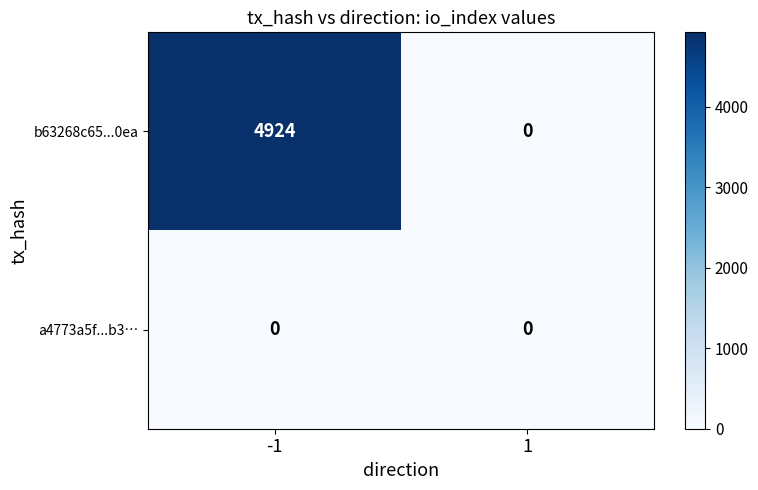

Between -1 and 1, which series saw the biggest shift?

b63268c65...0ea